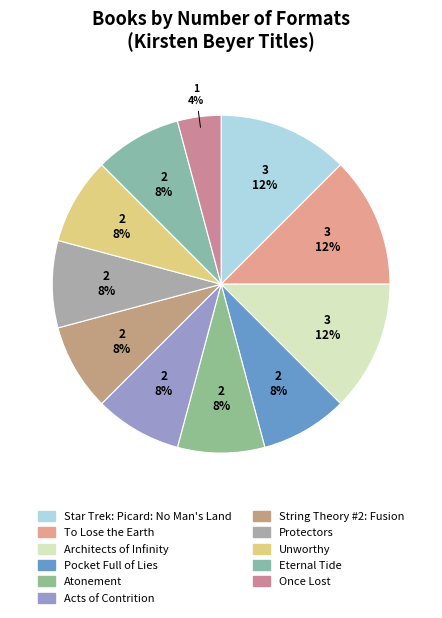

How many segments does this pie chart have?

11